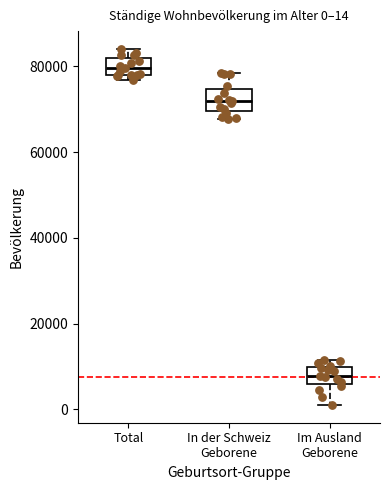

Which box's median line is the highest?

Total